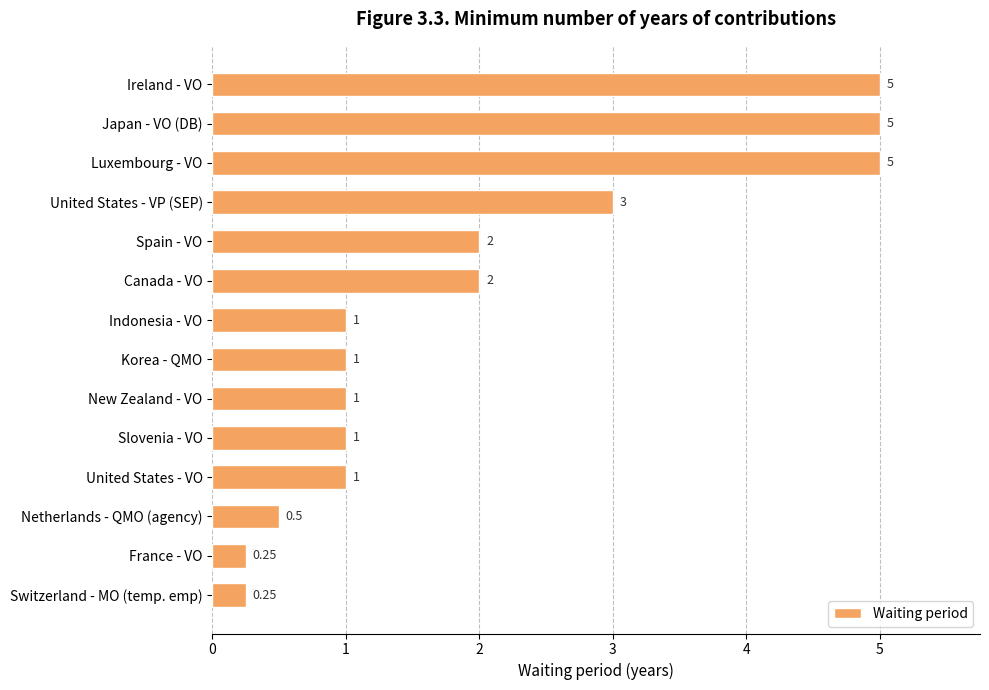

What is the change in value from Japan - VO (DB) to Canada - VO?

-3.0